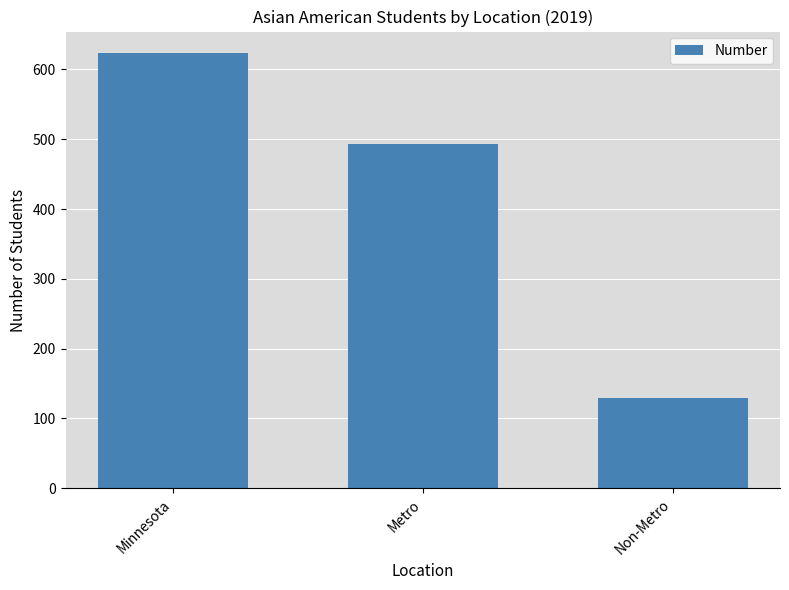

What is the maximum value shown in the chart?

623